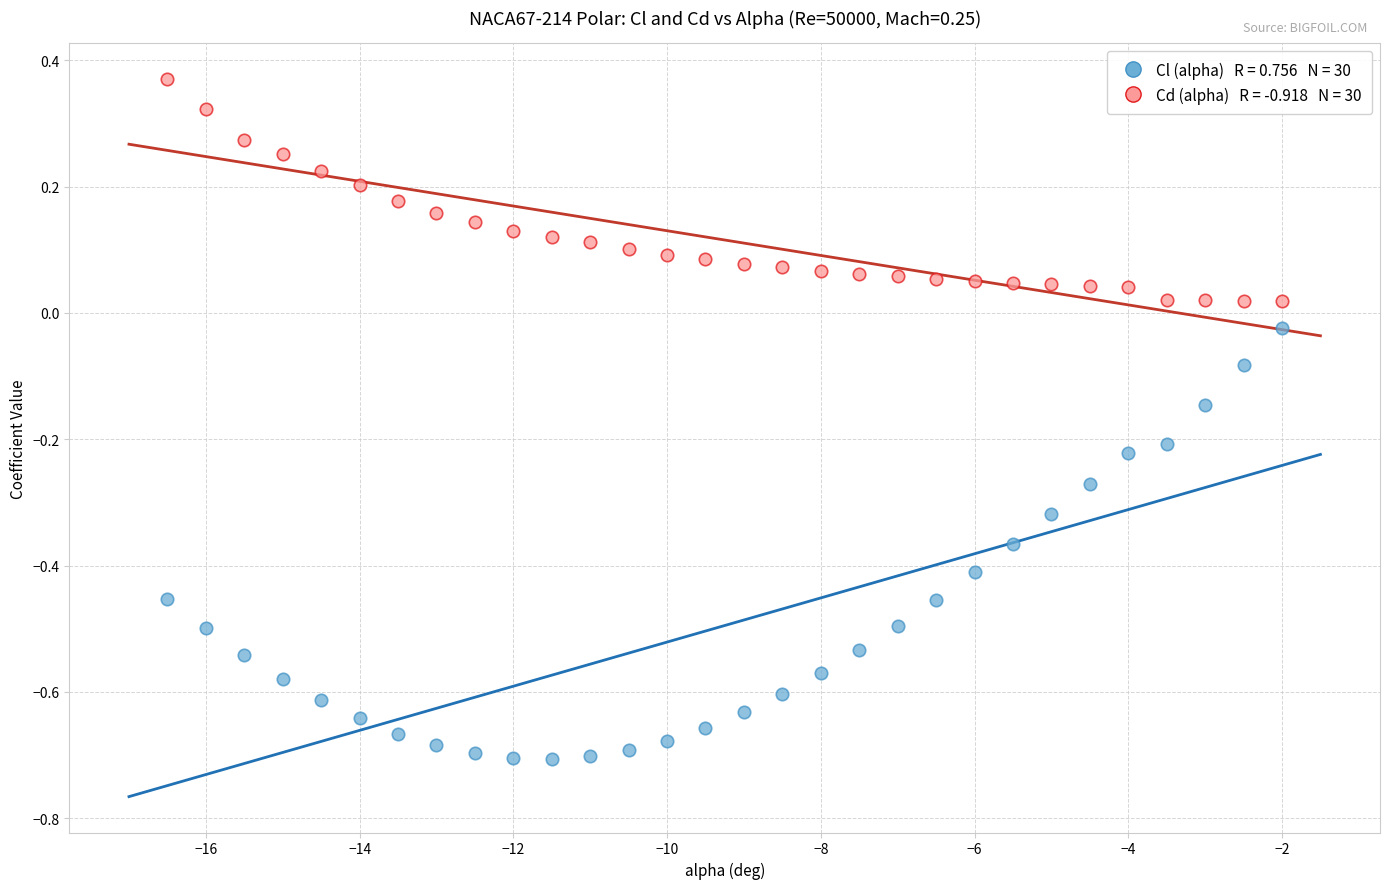

Across all data points, what is the range of X values (max minus min)?

14.5